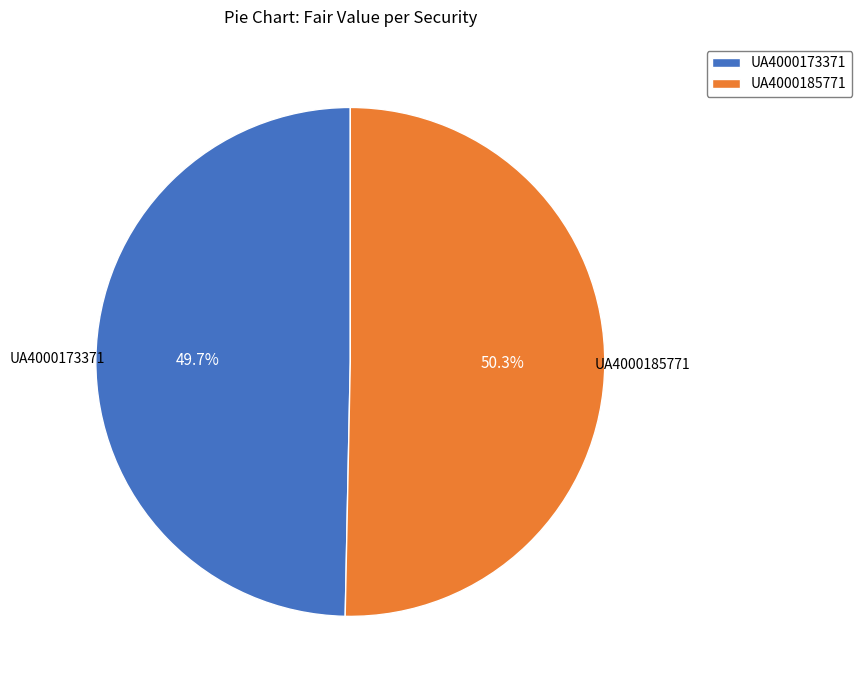

Is the sum of UA4000173371 and UA4000185771 greater than half?

Yes